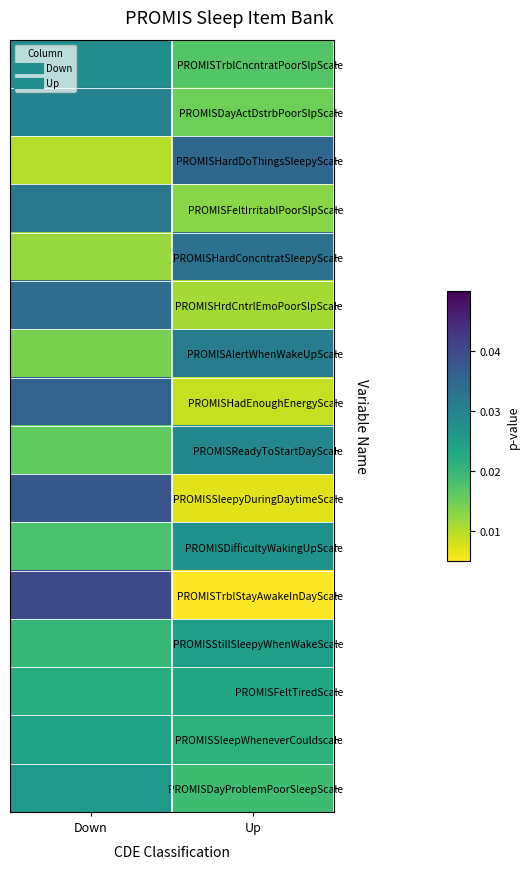

Which label corresponds to the largest value in the chart?

Down